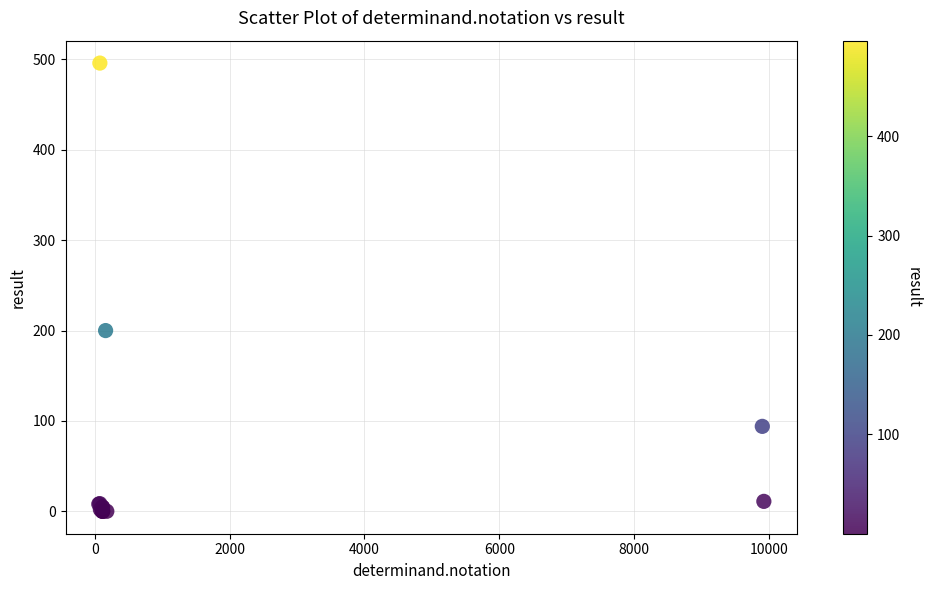

What Y value in the scatter plot is closest to 248?

200.0